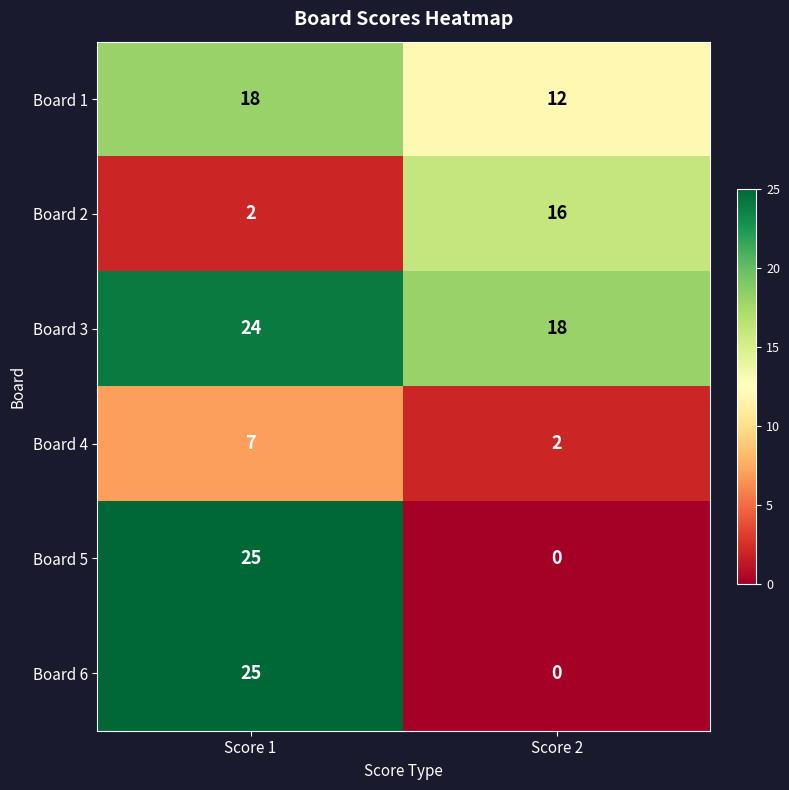

How many data points does each series have?

2